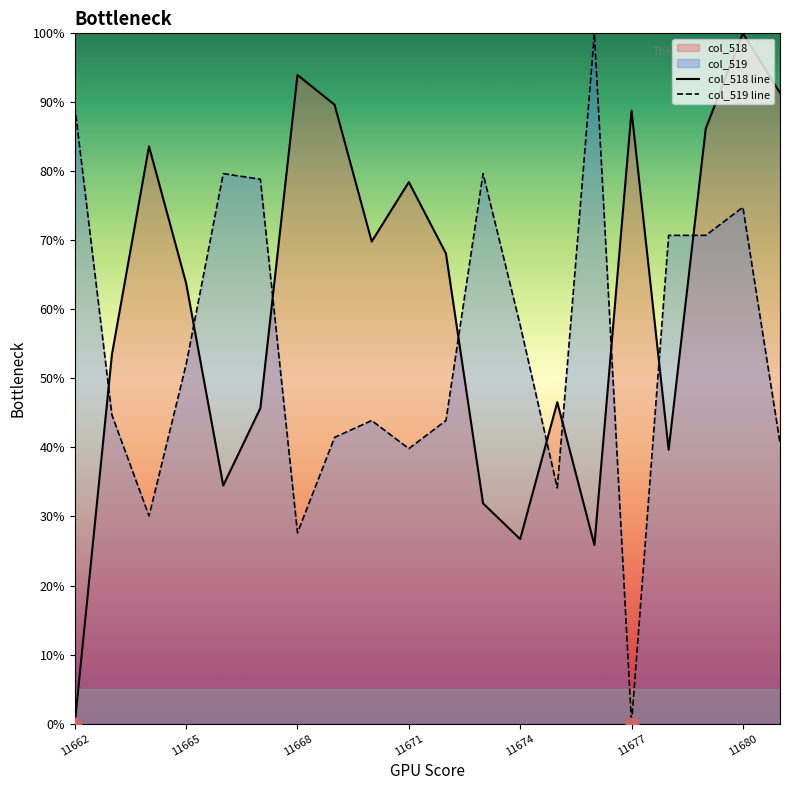

How many times do col_518 line and col_519 line cross each other?

9